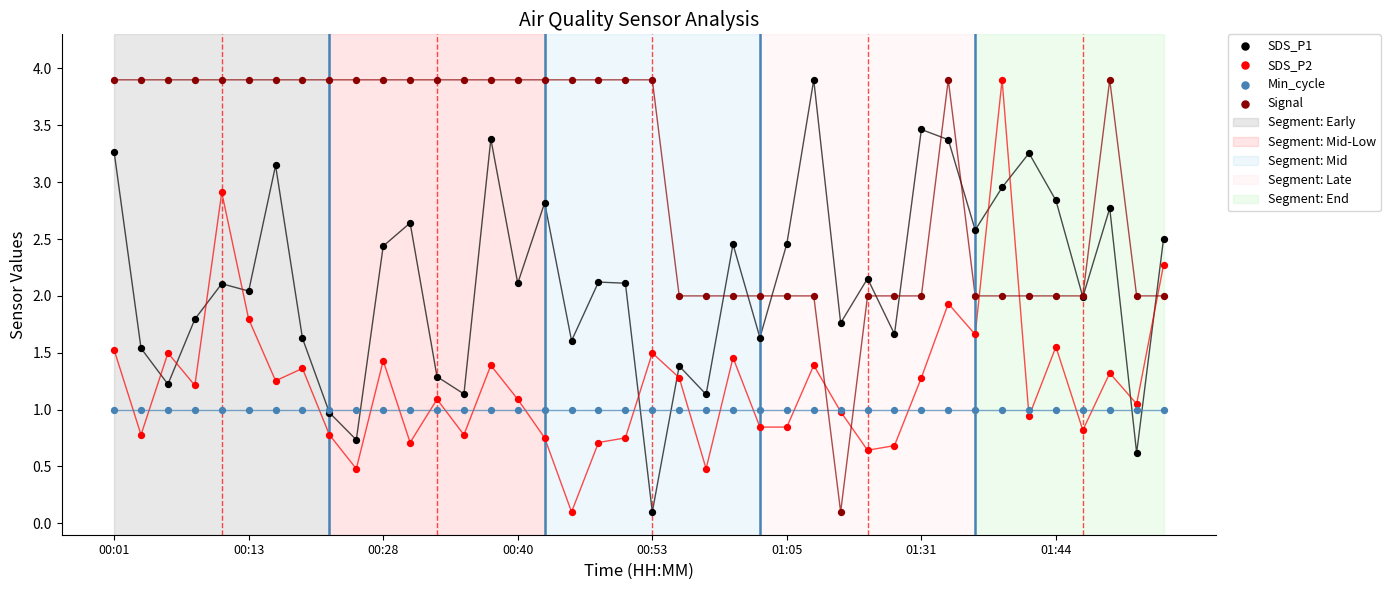

Which series contains the highest Y value?

SDS_P1